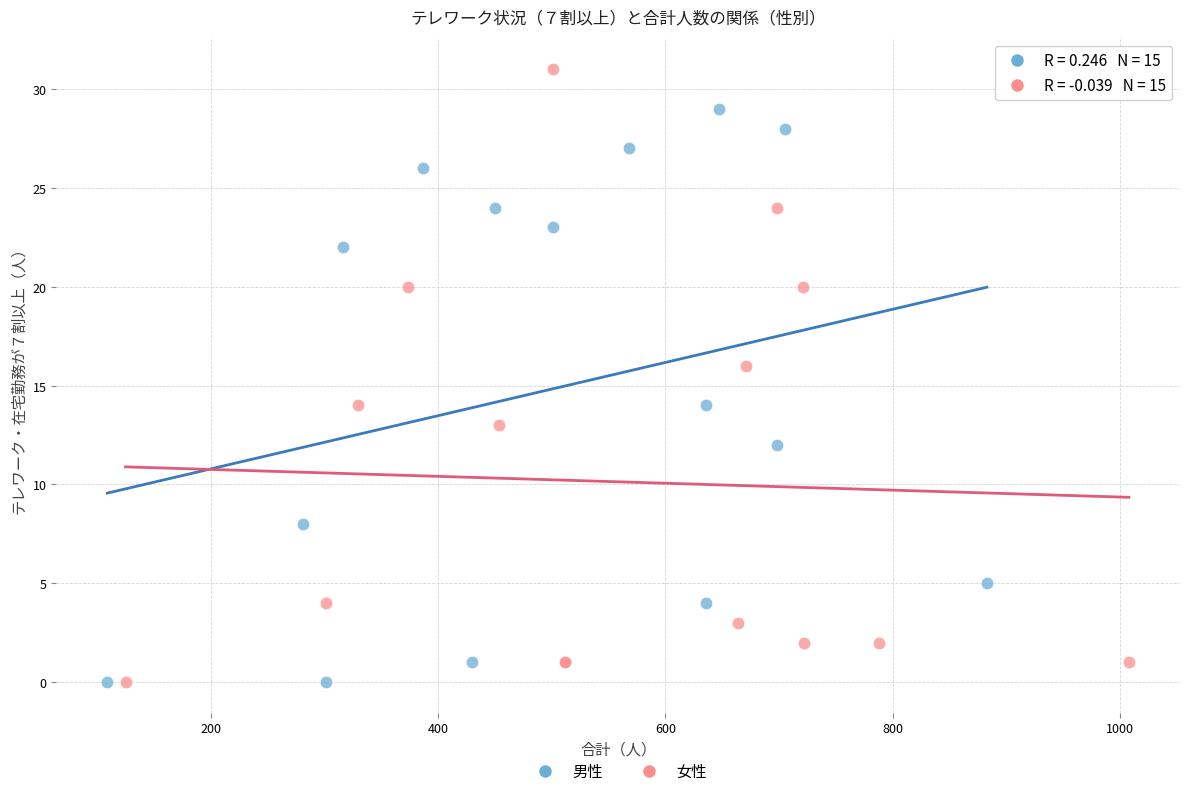

What are all the series names shown in the legend?

男性, 女性